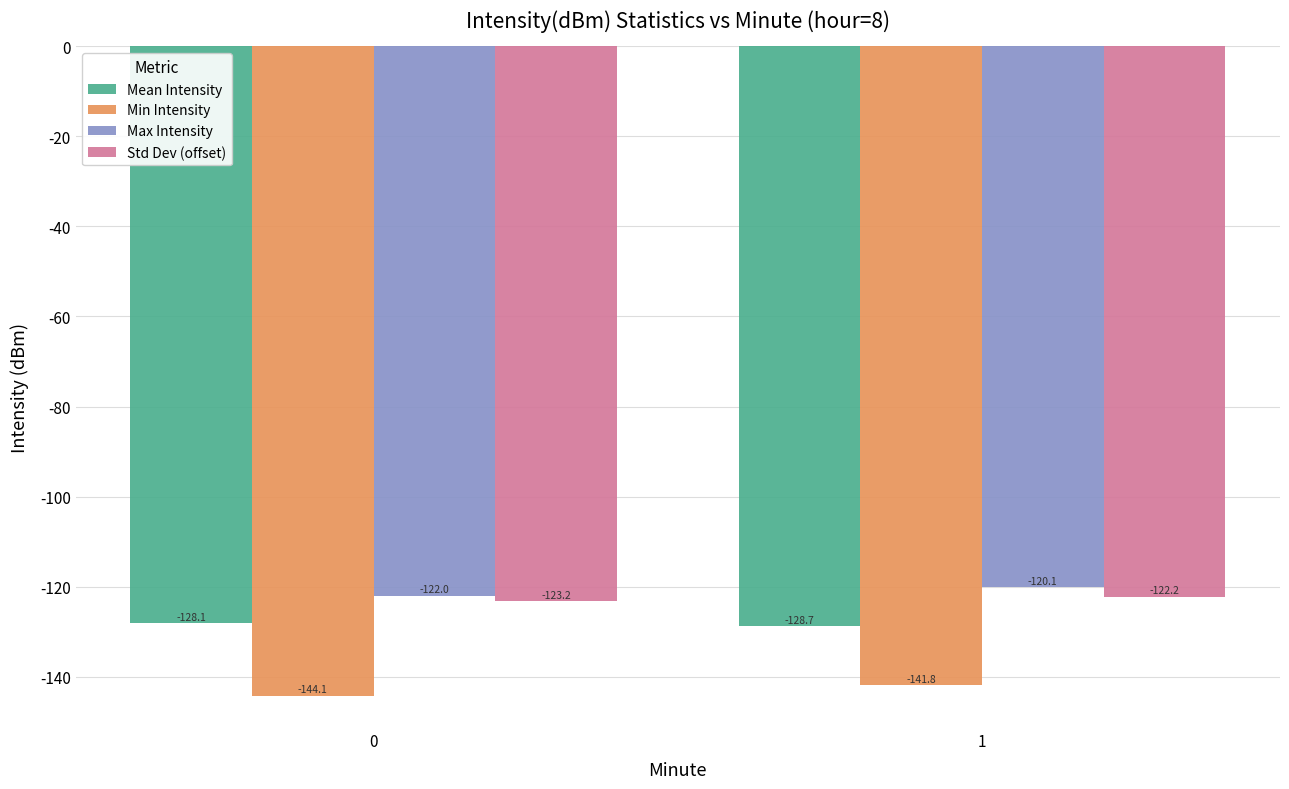

At 1, list the series in order from largest to smallest.

Max Intensity, Std Dev (offset), Mean Intensity, Min Intensity